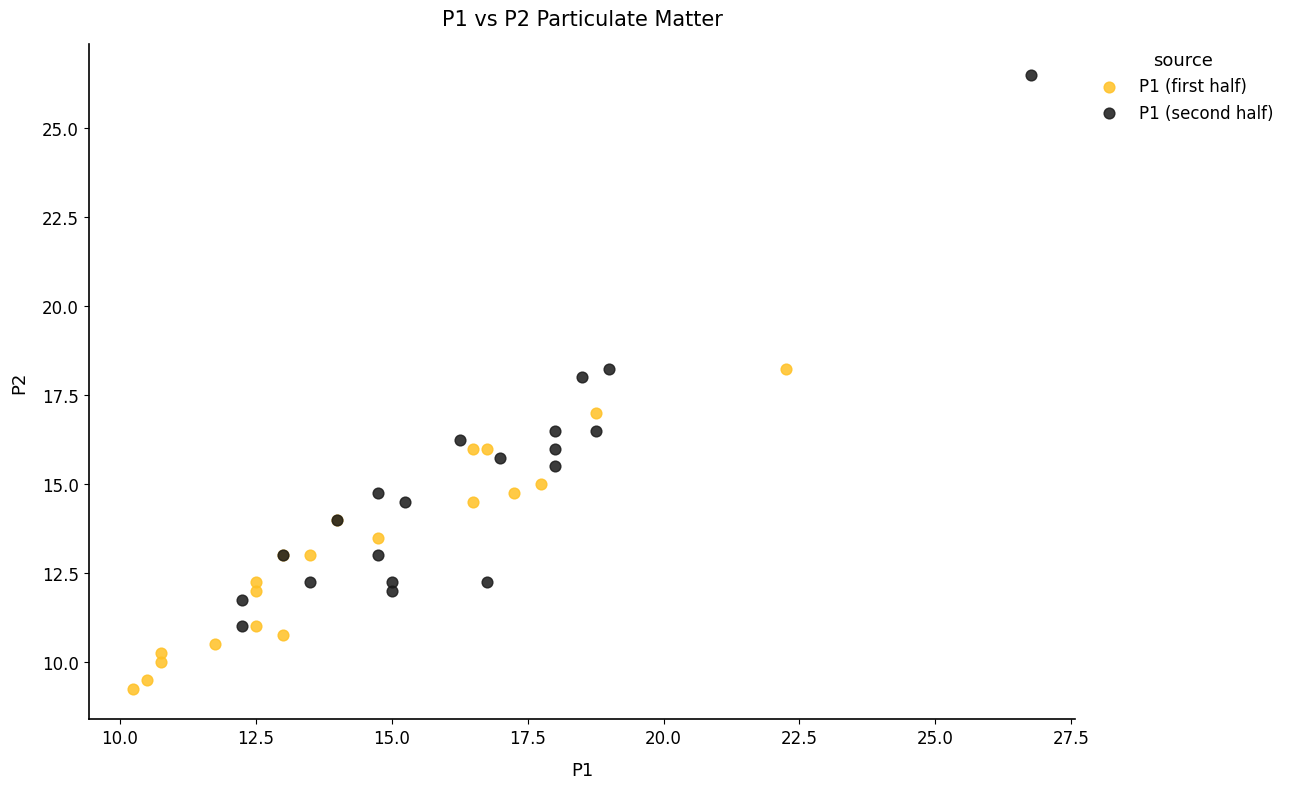

Which series has the widest spread of Y values?

P1 (second half)